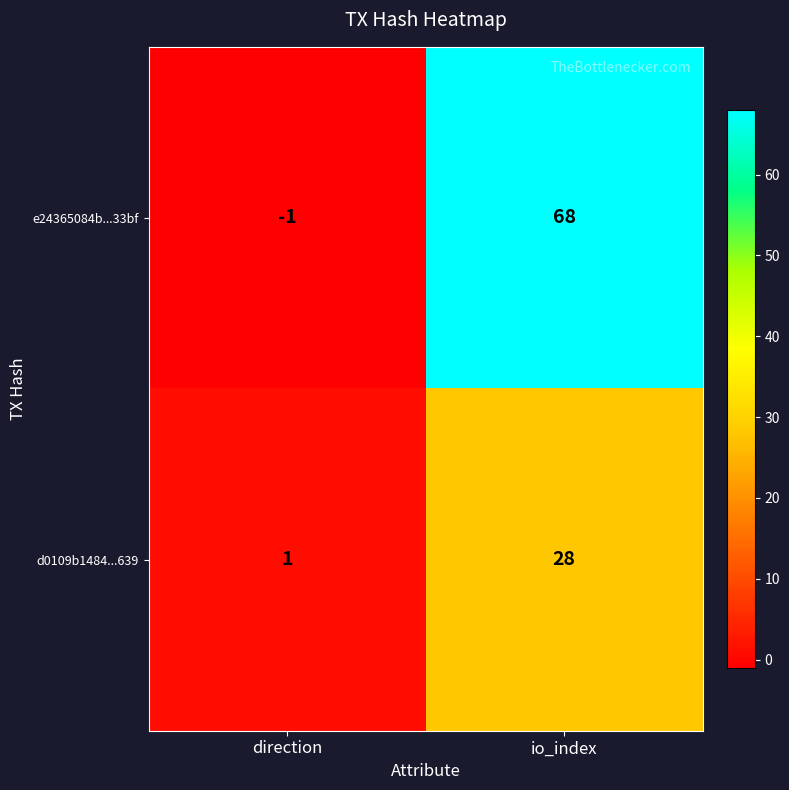

True or false: e24365084b...33bf has a value of 68 at io_index.

True